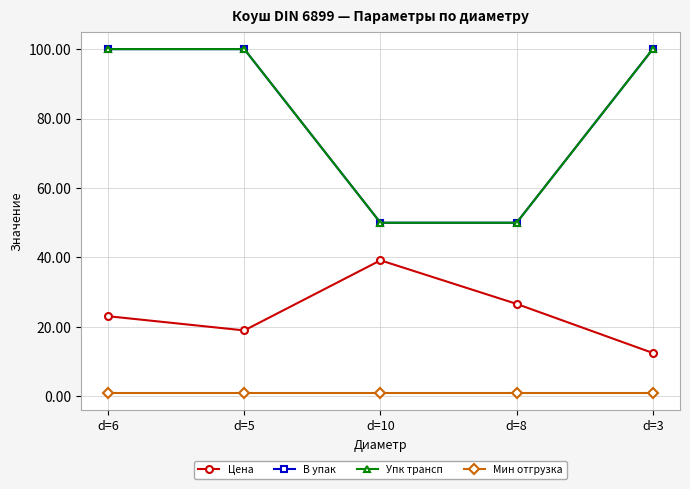

Is this an area chart (filled region under the line)?

No